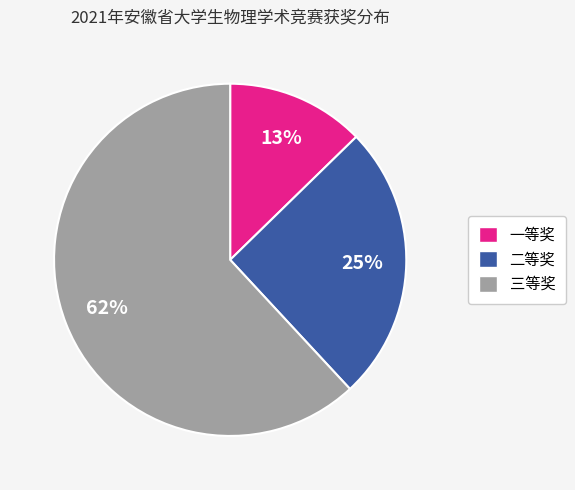

Do 三等奖 and 一等奖 together represent more than half of the pie?

Yes